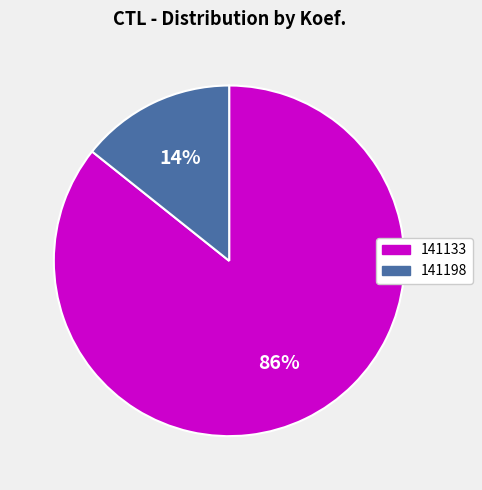

To the nearest percent, what is the combined percentage of 141198 and 141133?

100%